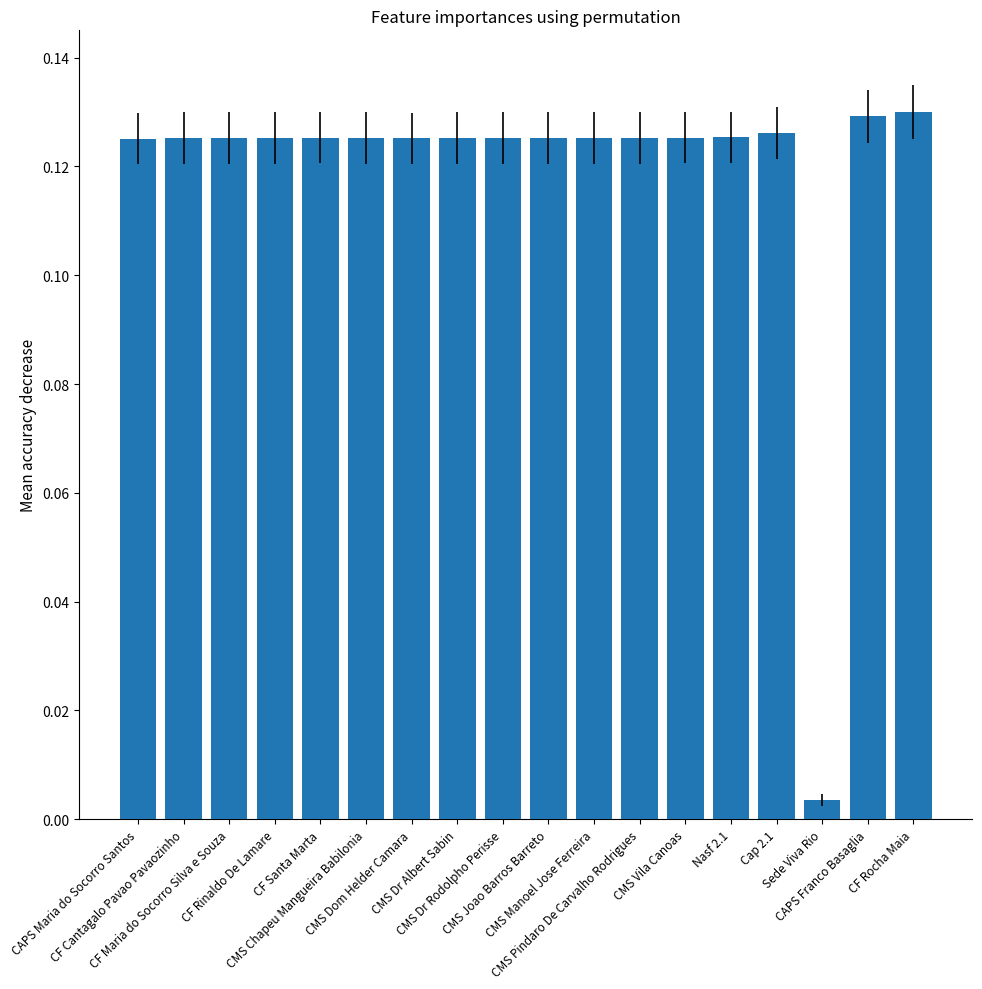

How many bars are there in total?

18